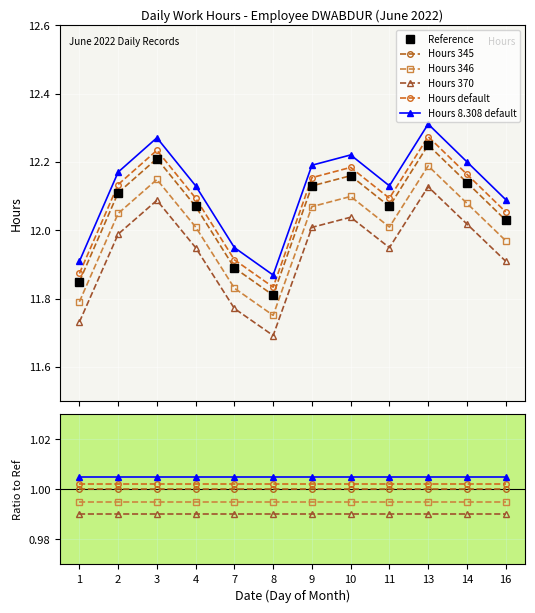

True or false: Hours default and Hours 346 intersect in this chart.

False